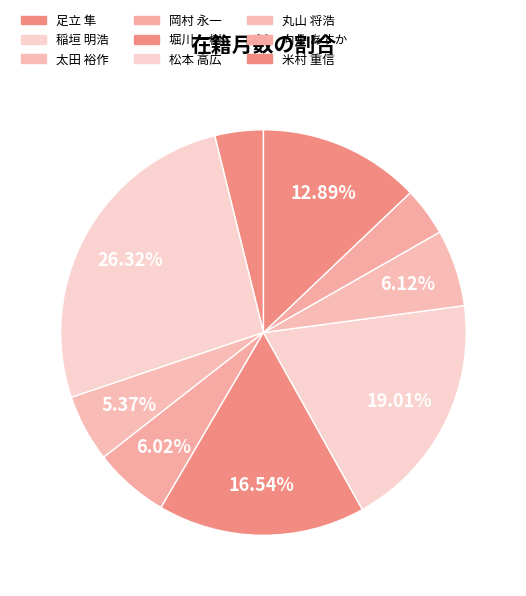

To the nearest percent, what portion does 向井 あすか represent?

4%